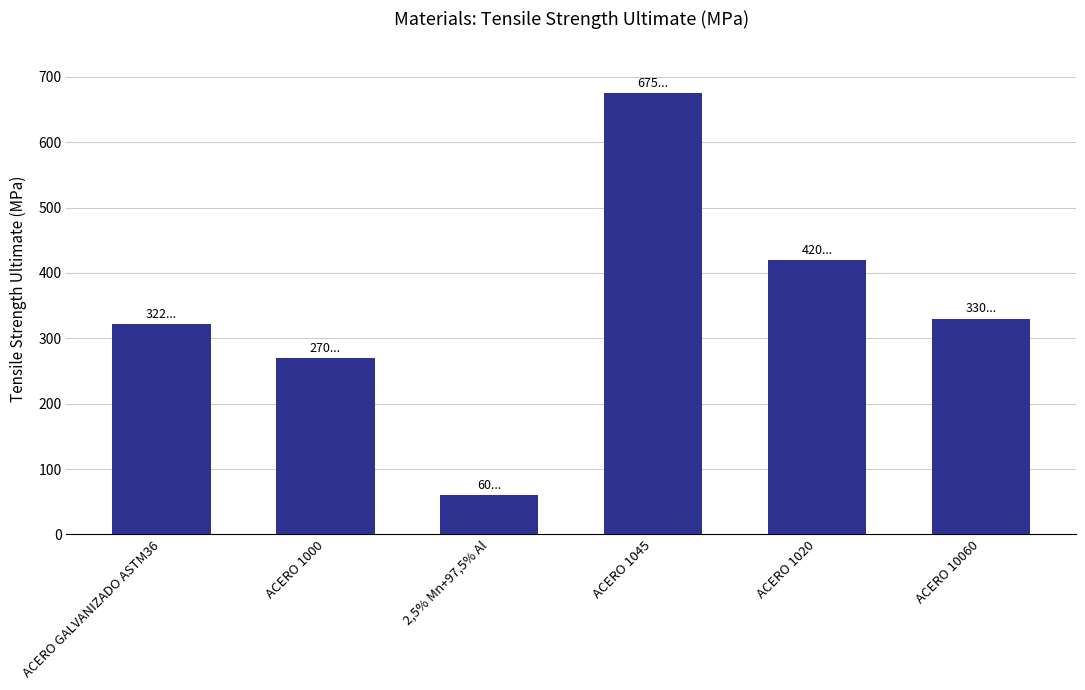

How many data points does each series have?

6